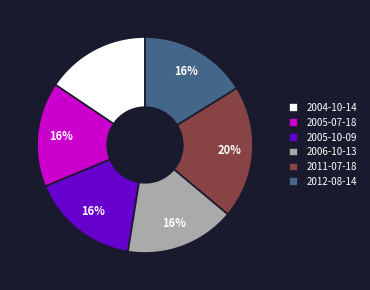

How many segments does this pie chart have?

6